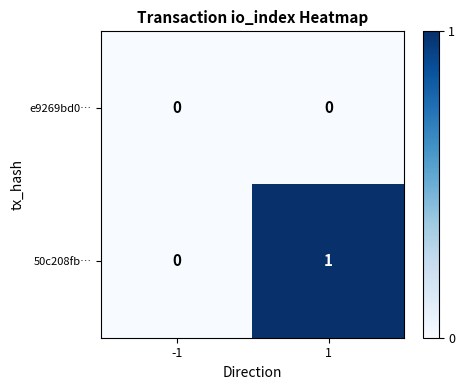

Rank the series by their maximum value, from highest to lowest.

50c208fb…, e9269bd0…